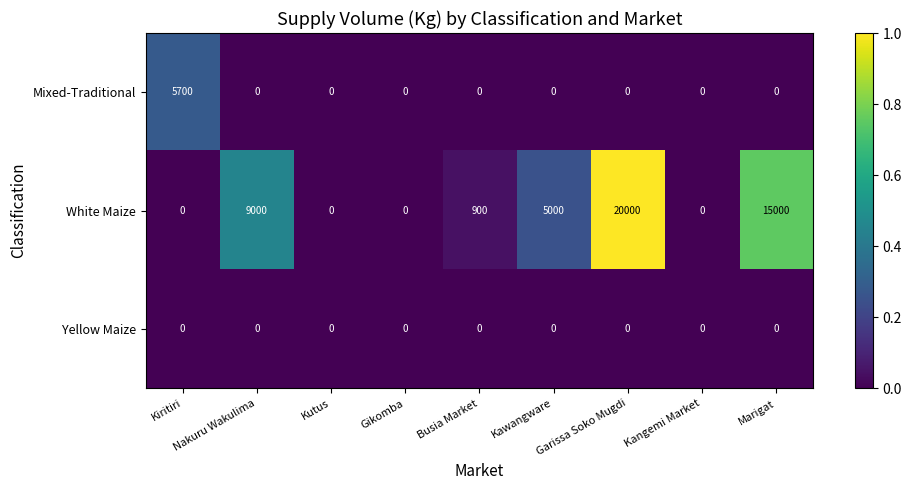

The value of Yellow Maize at Kiritiri is 0. True or false?

True